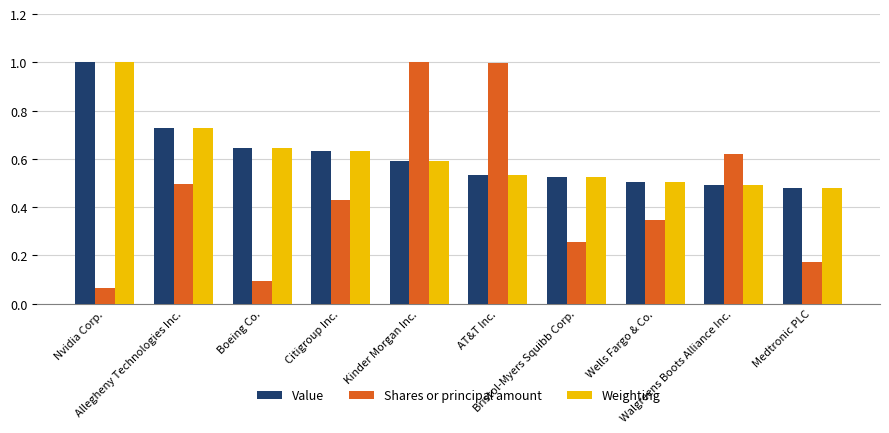

Which category has the lowest value in the Weighting series?

Medtronic PLC